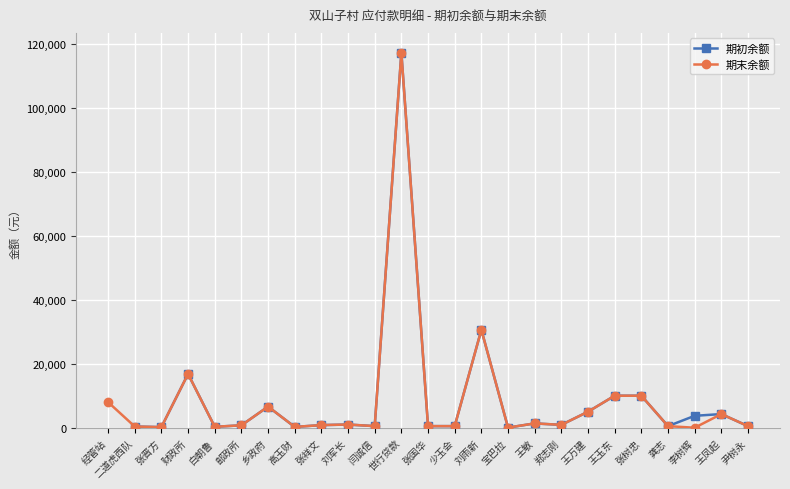

Which series has the largest total across all categories?

期末余额